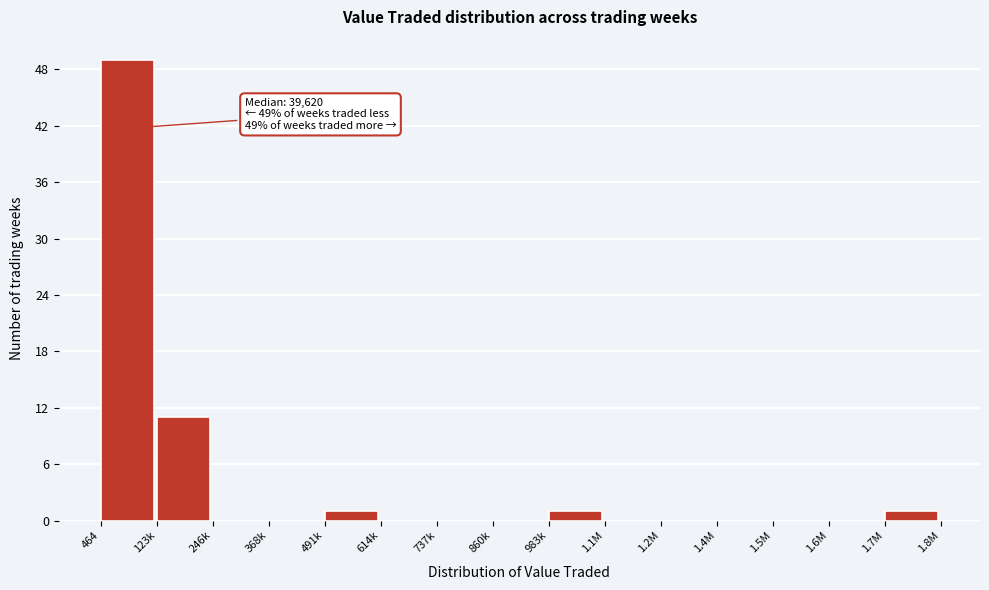

Reading left to right, extract all data points from this chart.

464=49	123k=11	246k=0	368k=0	491k=1	614k=0	737k=0	860k=0	983k=1	1.1M=0	1.2M=0	1.4M=0	1.5M=0	1.6M=0	1.7M=1